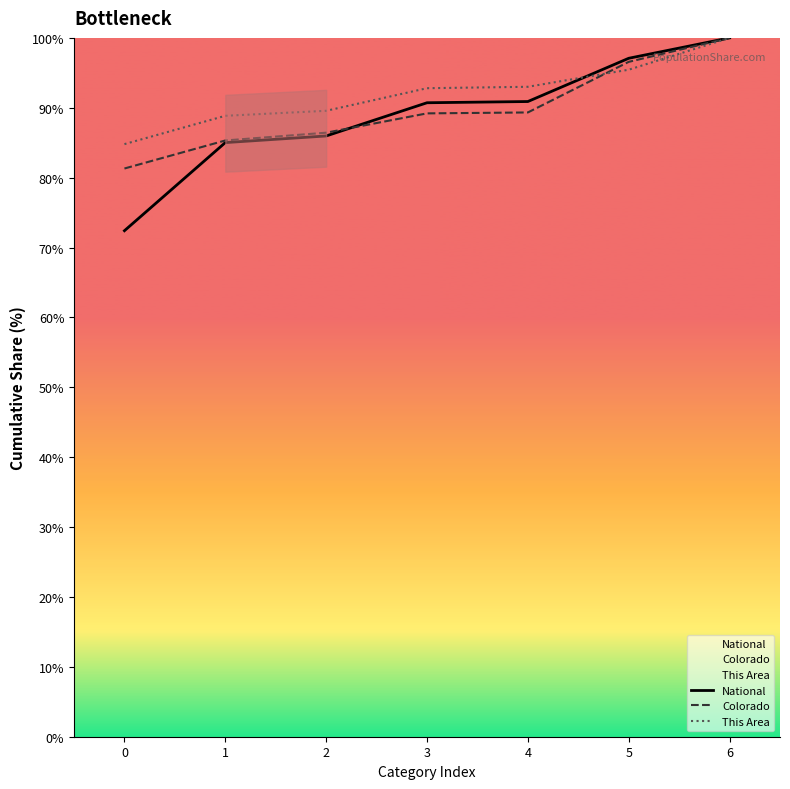

What is the smallest value displayed?

72.4